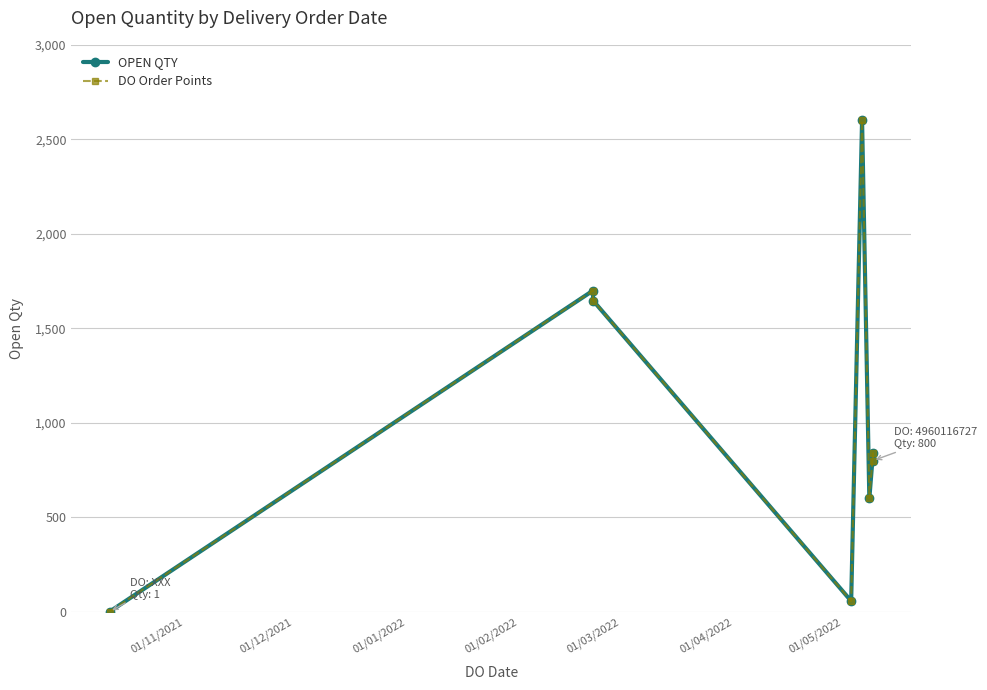

At how many categories does at least one series exceed 2186?

1